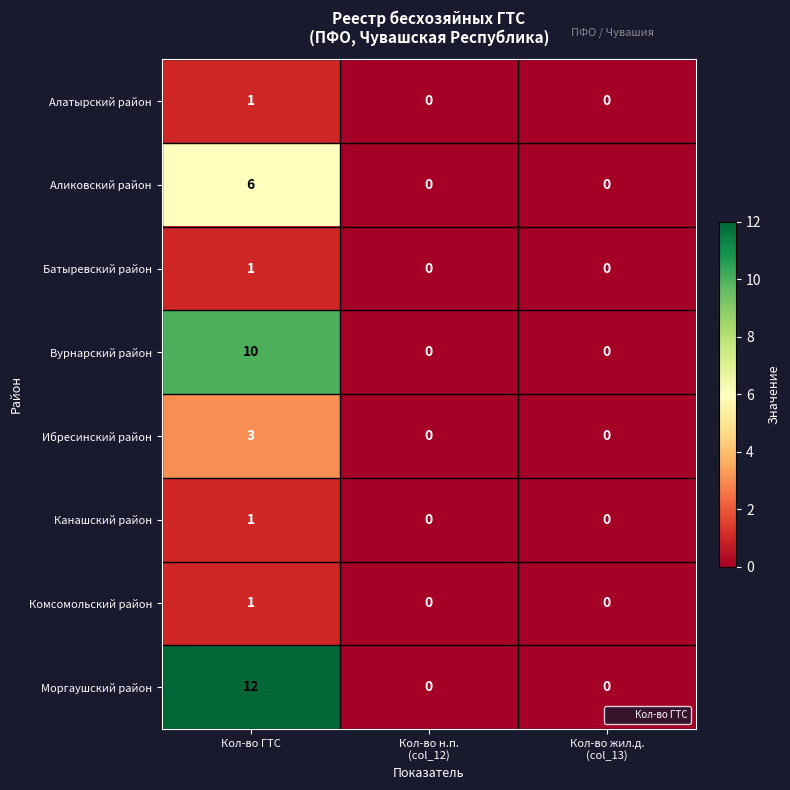

Which series has the widest spread of values?

Моргаушский район